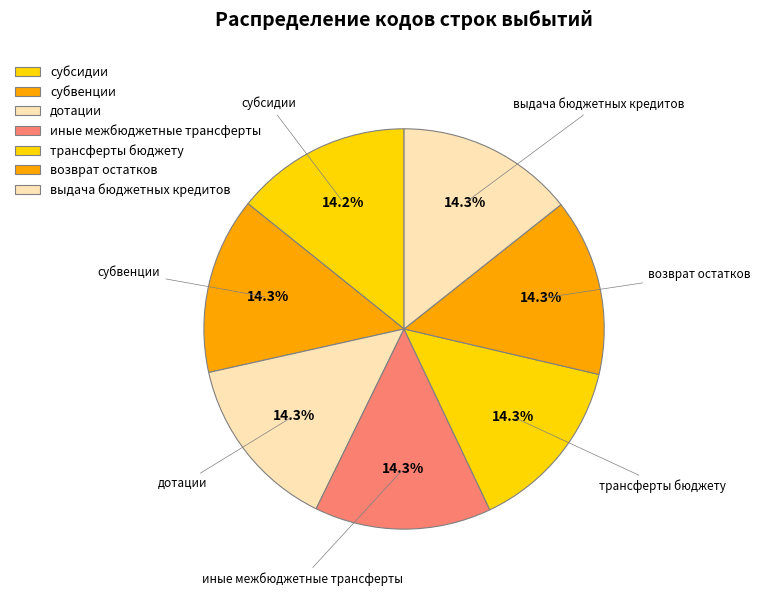

How many segments does this pie chart have?

7